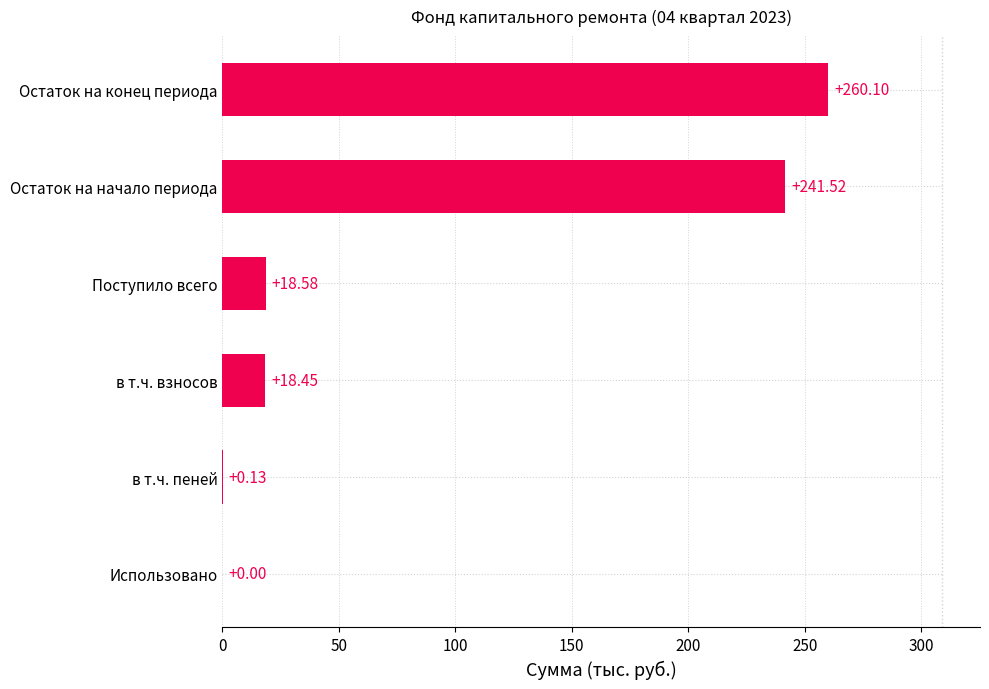

At which label is the value closest to 130?

Поступило всего